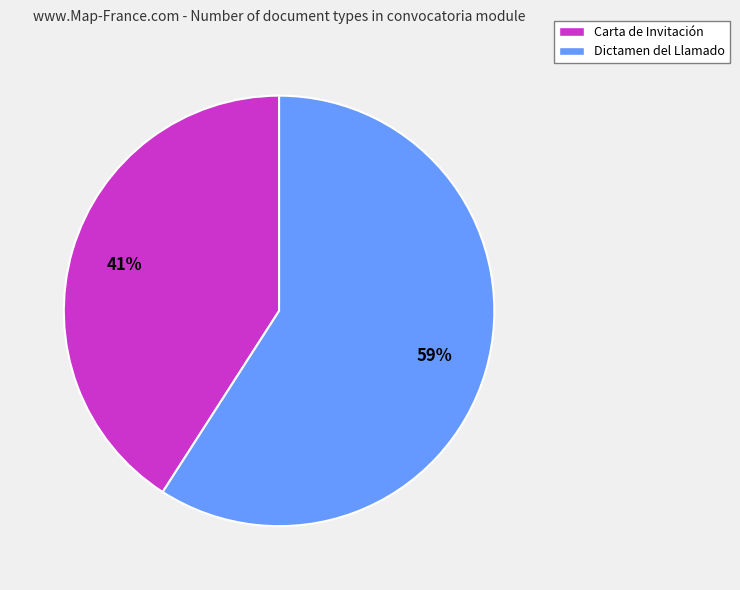

Which slice is the largest?

Dictamen del Llamado